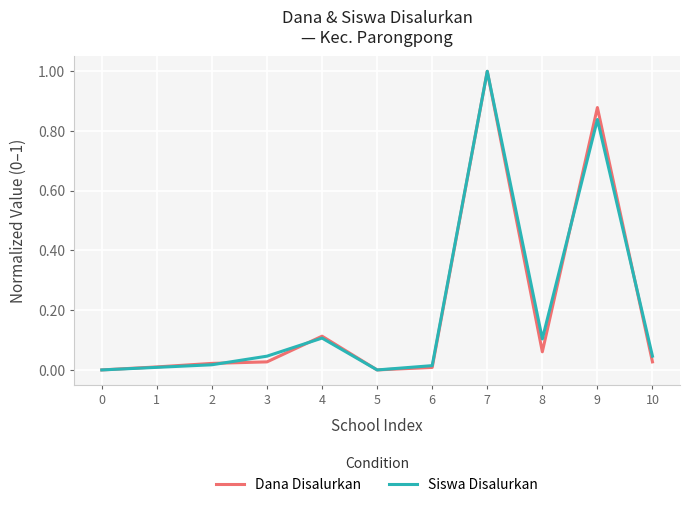

Which category has the highest value in the Dana Disalurkan series?

7